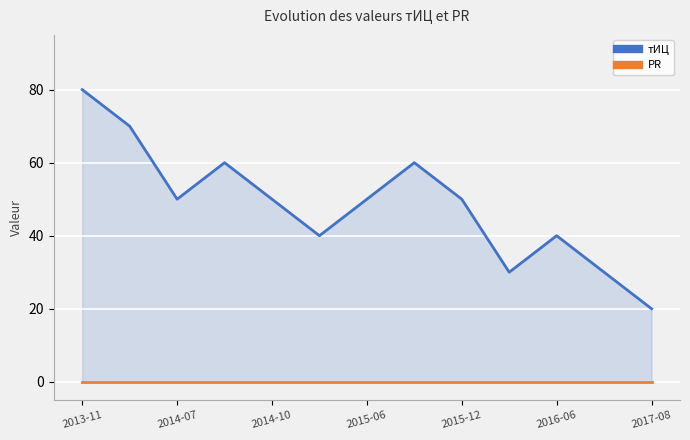

At which category is the sum across all series the highest?

2013-11